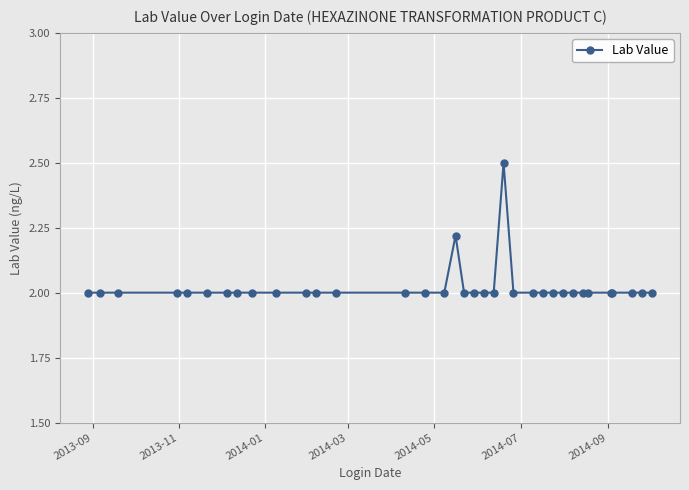

What is the value of the 35th point from the left?

2.0